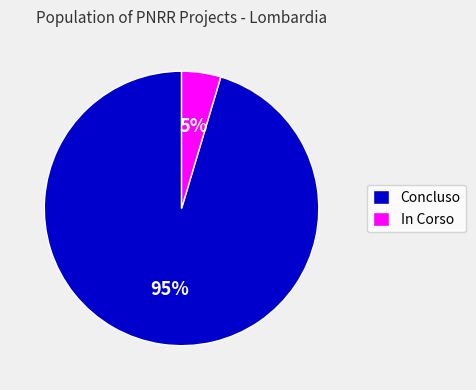

True or false: Concluso accounts for 85% of the total.

False